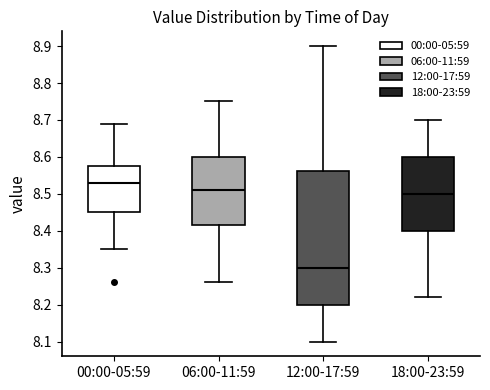

Reading left to right, read every box against the y-axis: the position of its median line, the range the box covers, and the ends of its whiskers. The values are not printed on the chart, so give them approximately, as read against the axis.

00:00-05:59: median 8.53, box 8.45 to 8.58, whiskers 8.35 to 8.69
06:00-11:59: median 8.51, box 8.42 to 8.60, whiskers 8.26 to 8.75
12:00-17:59: median 8.30, box 8.20 to 8.56, whiskers 8.10 to 8.90
18:00-23:59: median 8.50, box 8.40 to 8.60, whiskers 8.22 to 8.70